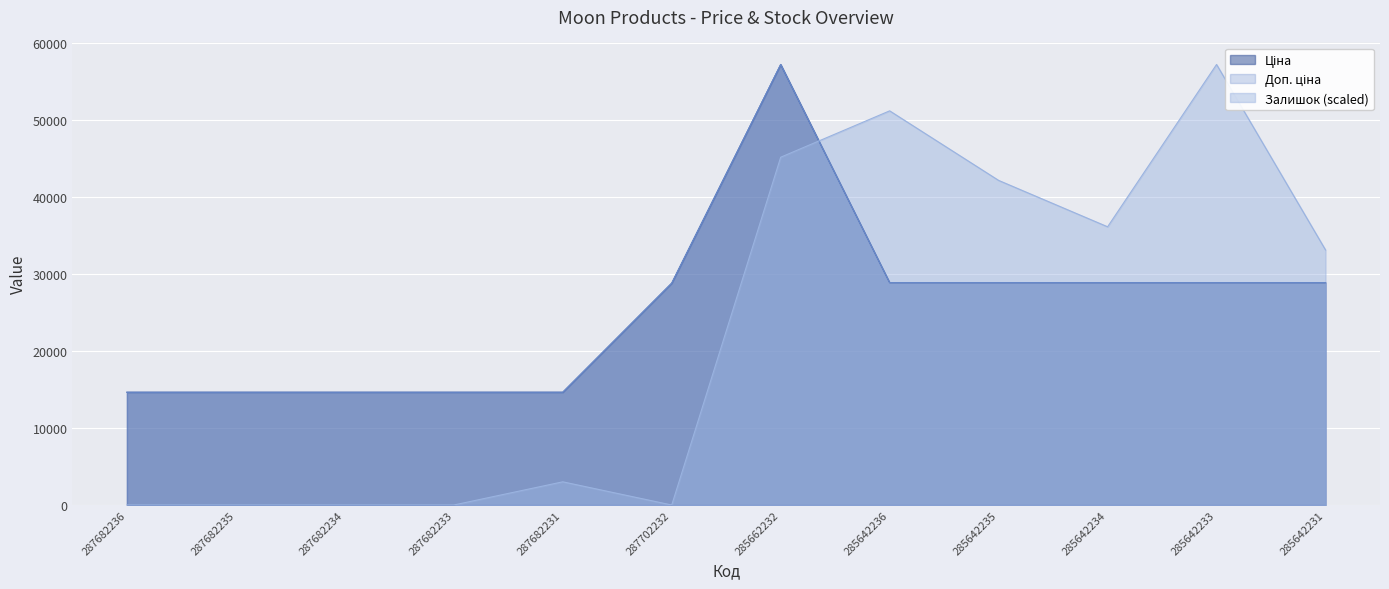

What is the spread (max minus min) of values at 287682231?

11637.2